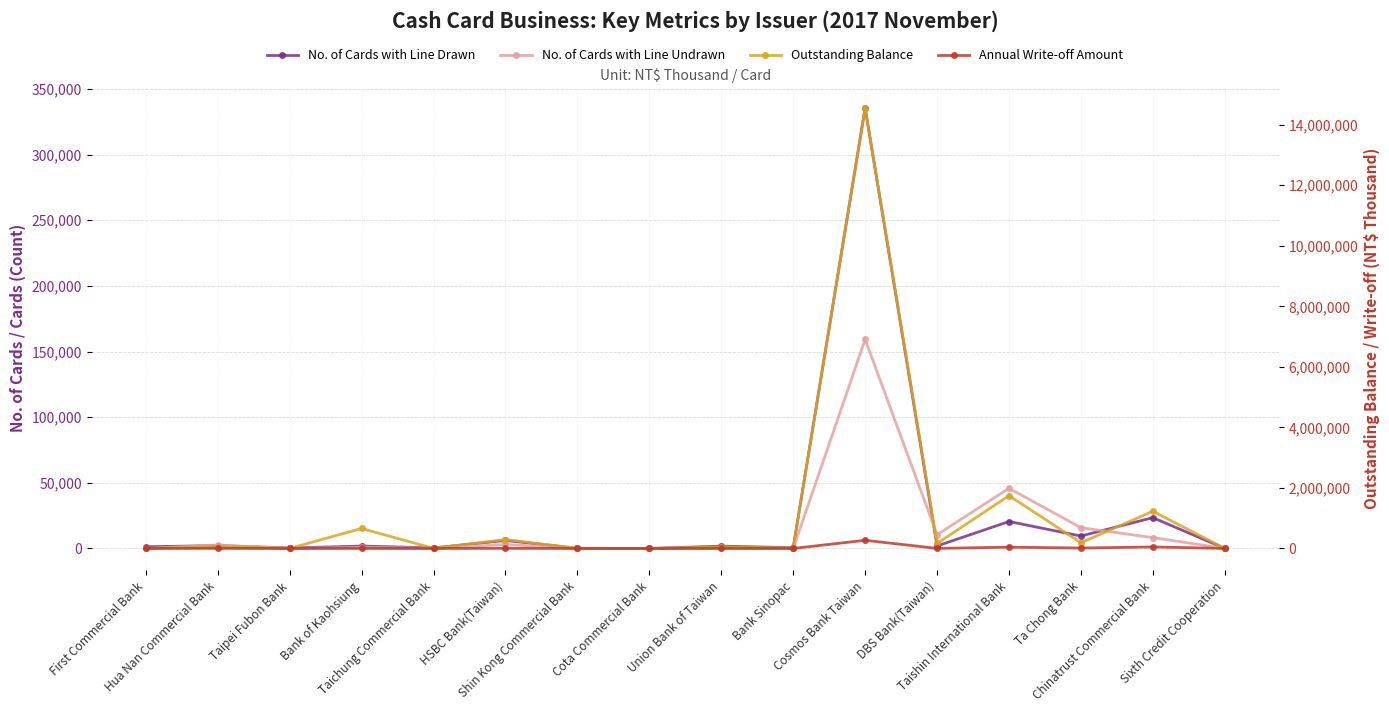

Count the number of categories in the chart.

16